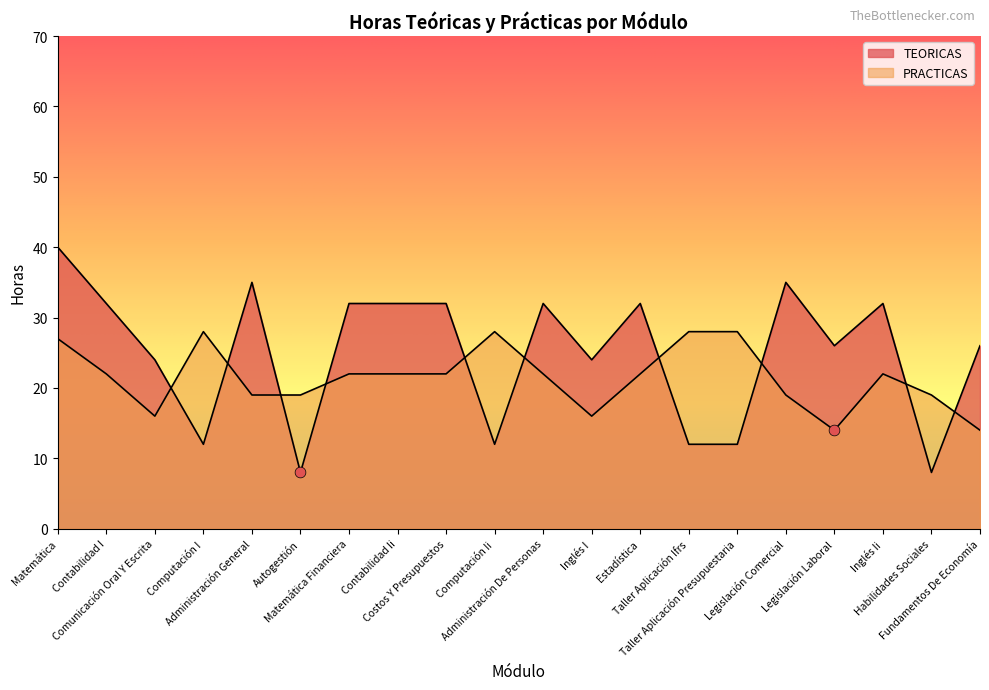

Which series reaches the minimum Y coordinate?

TEORICAS